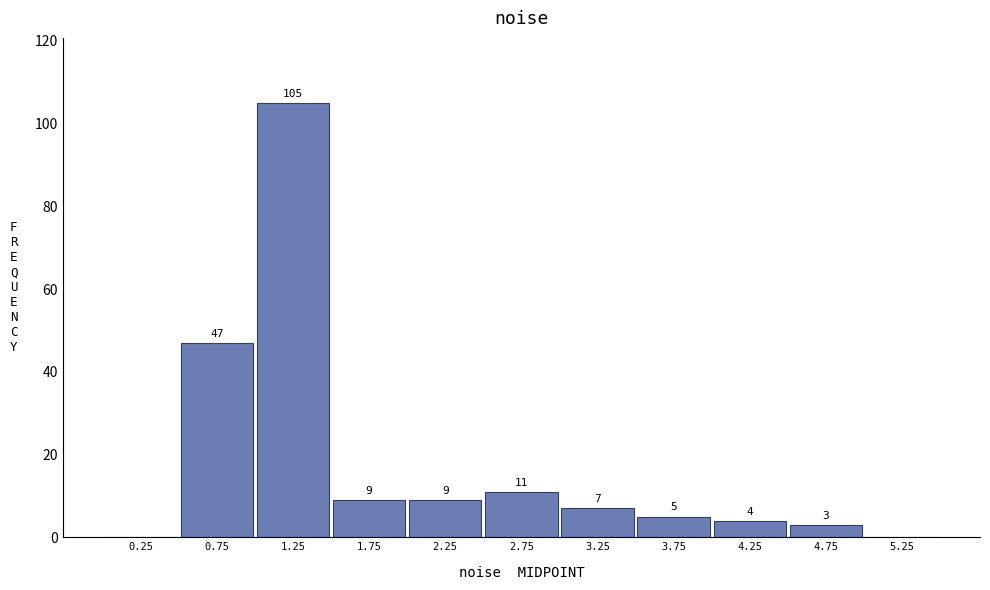

Over which range of the x-axis is the bar tallest?

1.0 to 1.5